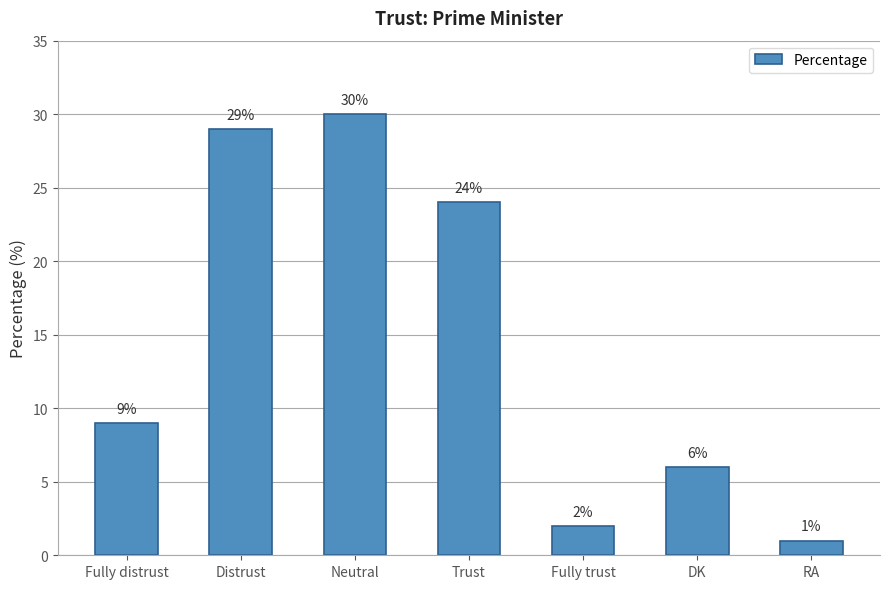

Is it true that the value at Distrust is 29?

True